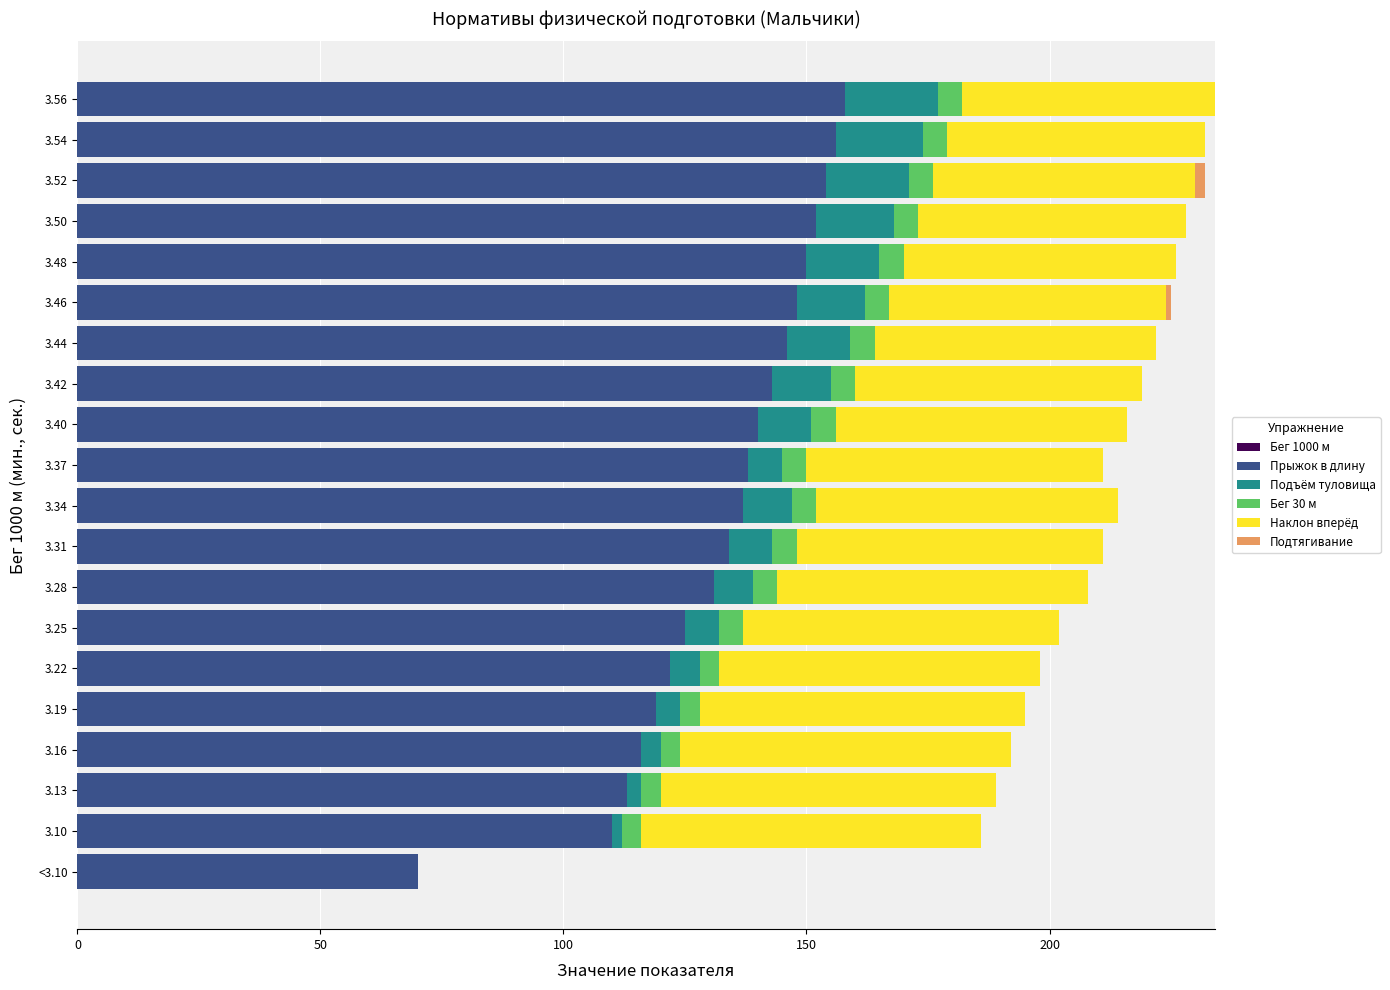

What is the highest value of the Прыжок в длину series?

158